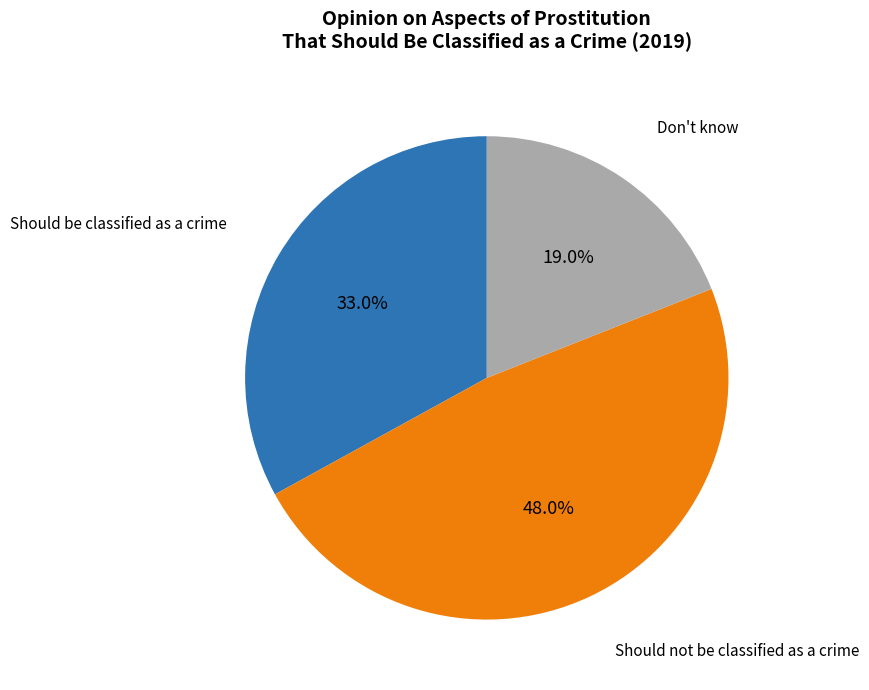

Is there a majority slice in this chart?

No